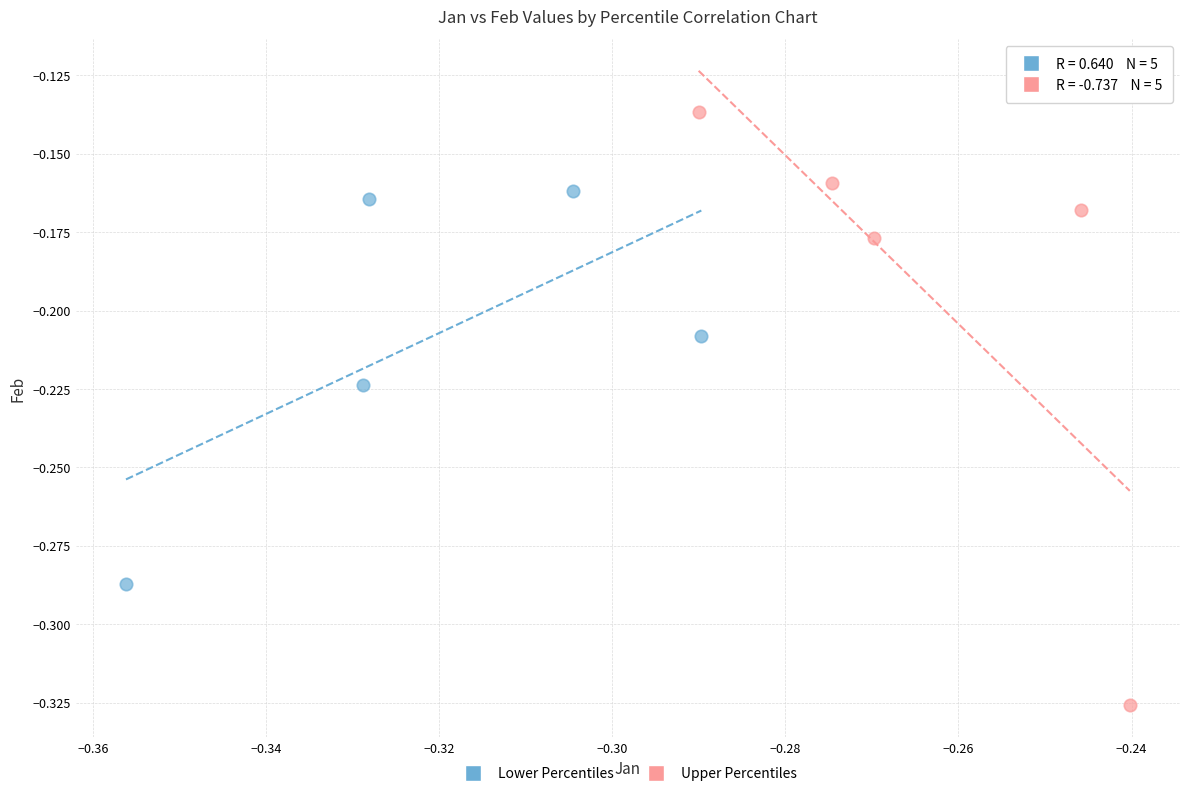

Which series contains the lowest Y value?

Upper Percentiles